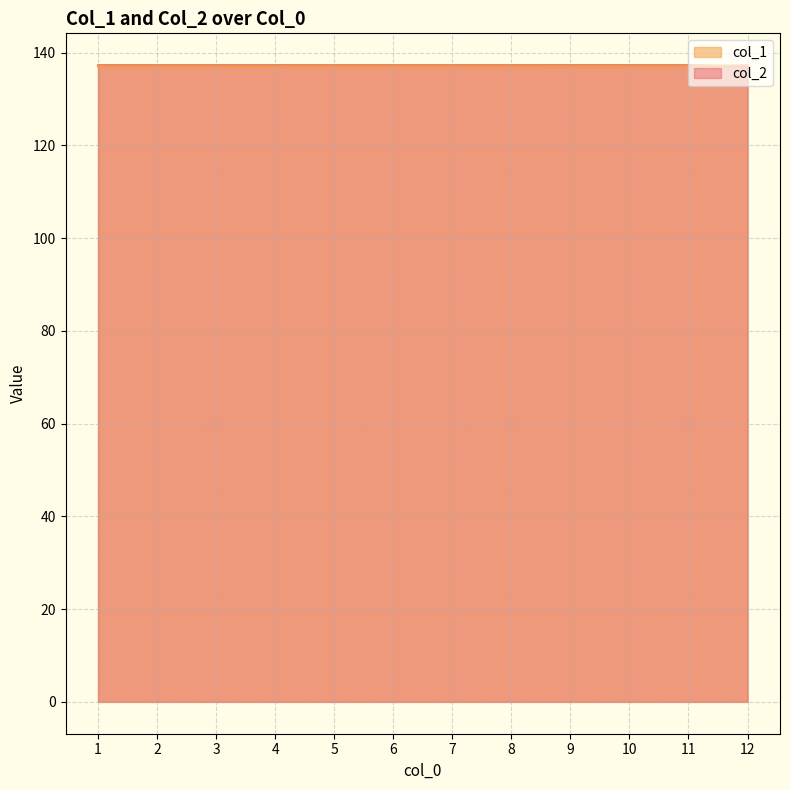

What is the value of the col_2 point at the 7th from the left?

137.3